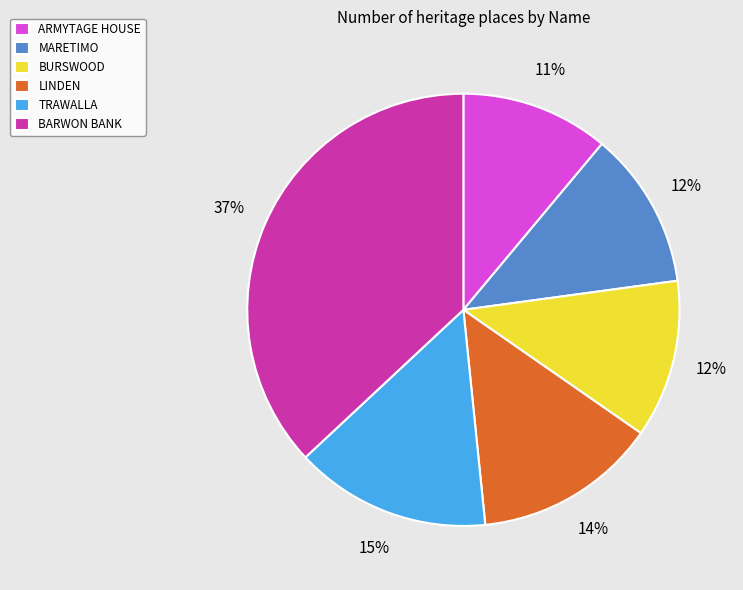

What percentage is the ARMYTAGE HOUSE slice, to the nearest percent?

11%